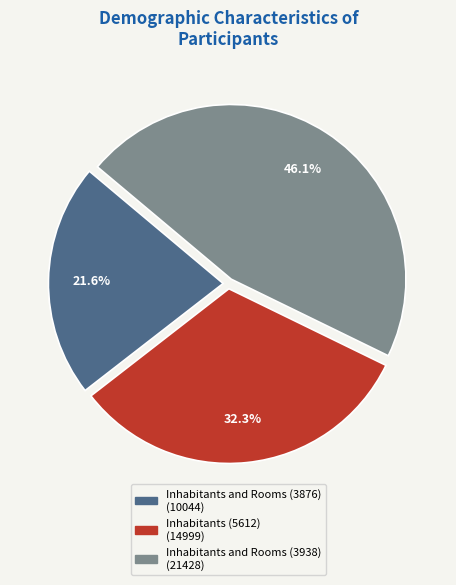

Count the number of slices in the pie.

3